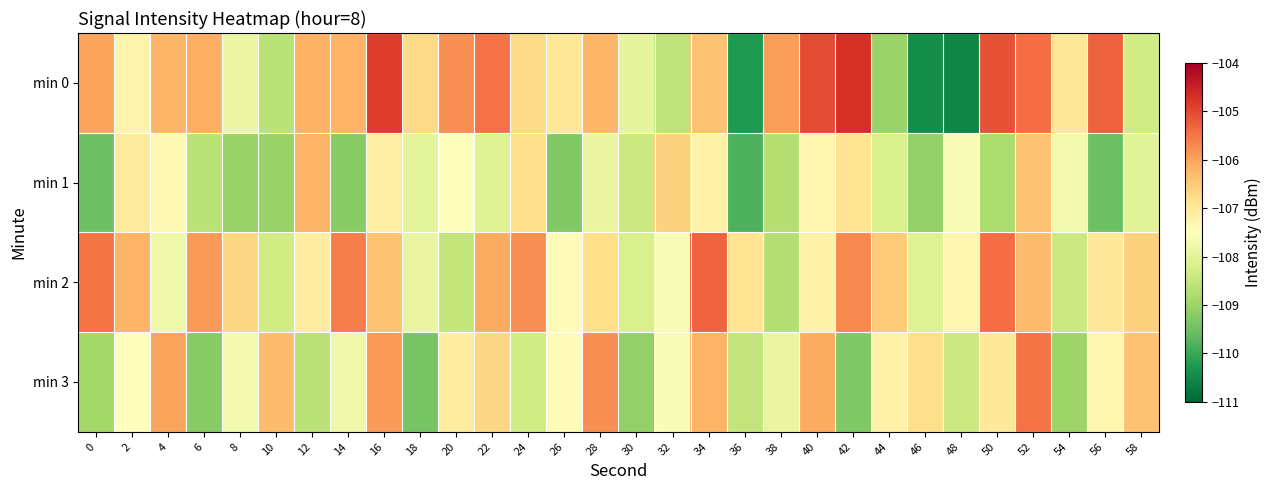

Which category has the highest value across all series?

42